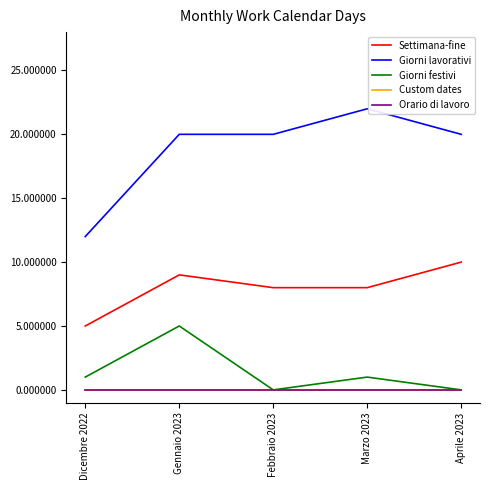

Rank the series at Gennaio 2023 from lowest to highest value.

Custom dates, Orario di lavoro, Giorni festivi, Settimana-fine, Giorni lavorativi